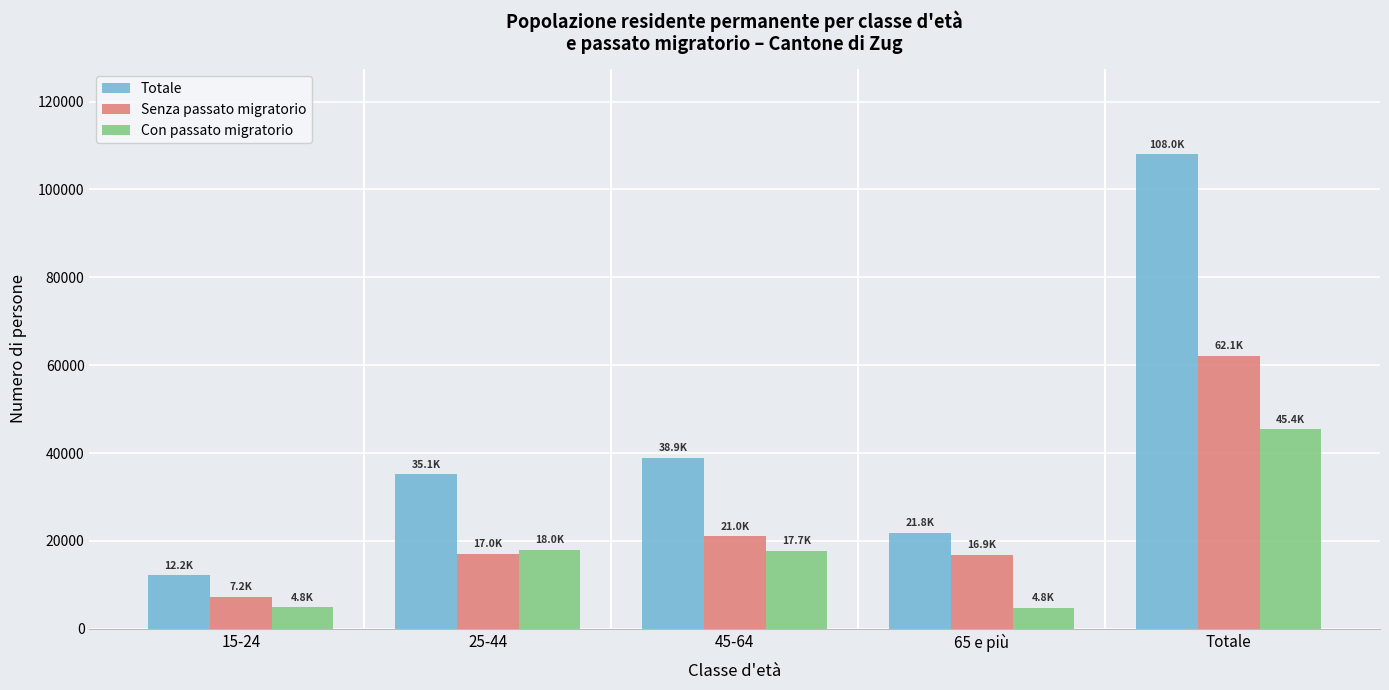

Rank the series at 15-24 from highest to lowest value.

Totale, Senza passato migratorio, Con passato migratorio